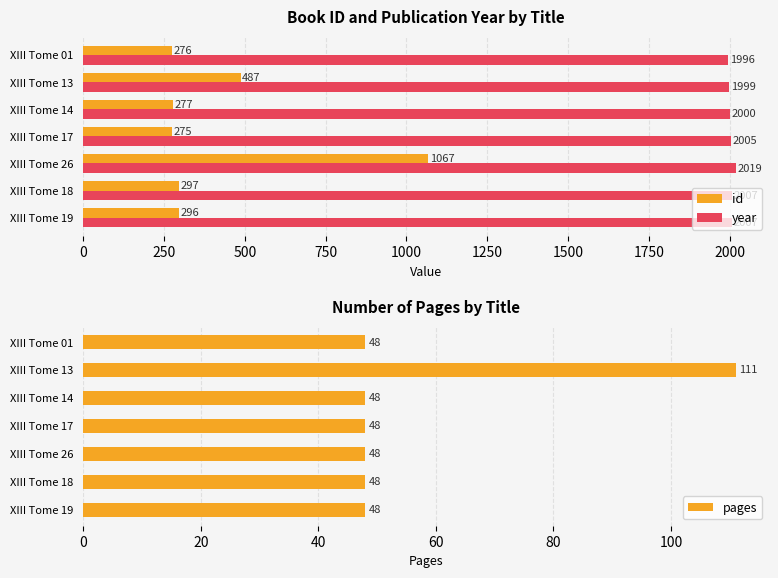

What is the sum of all year values?

14033